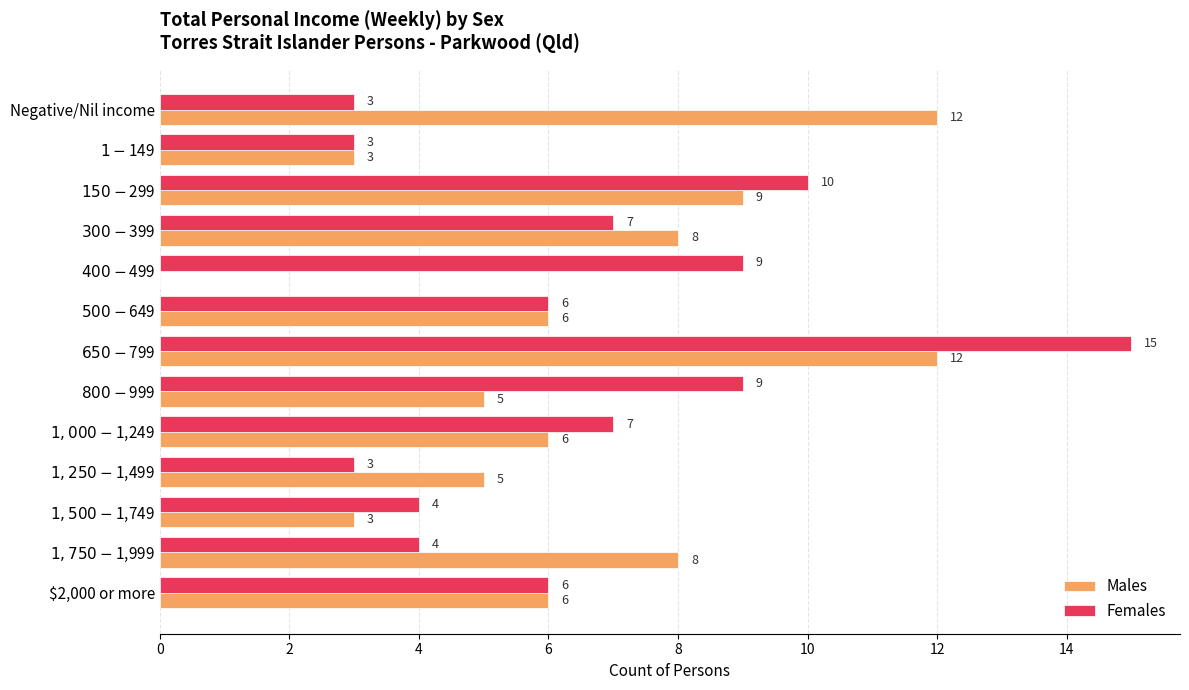

What is the sum of all Females values?

86